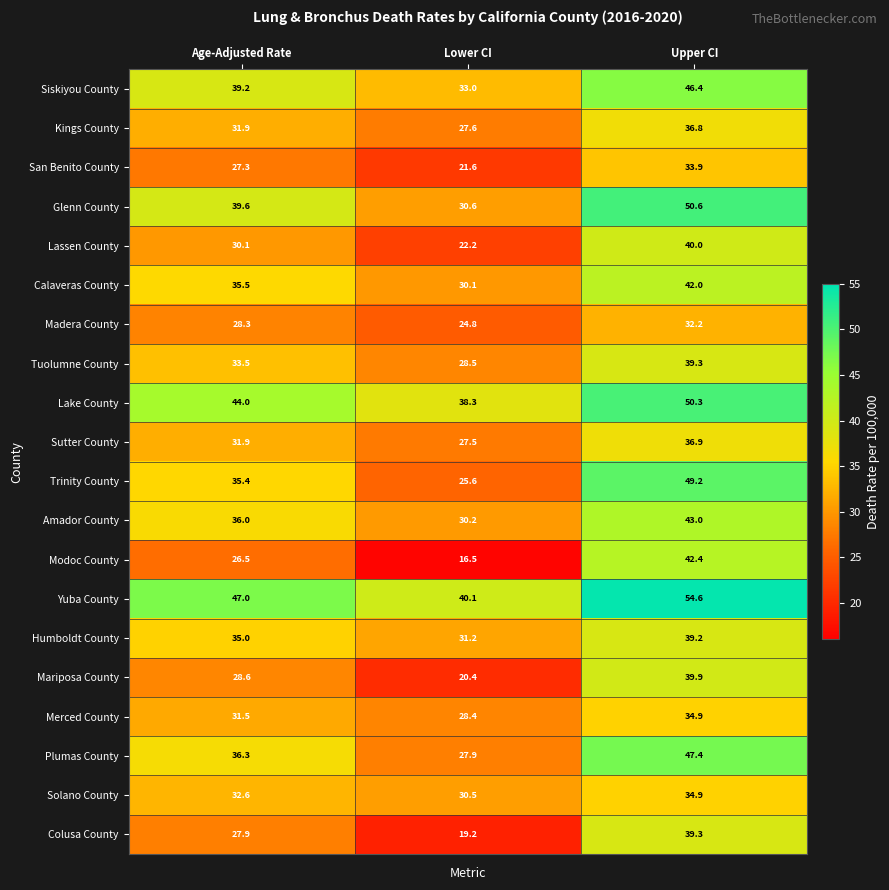

Which series changed the most between Age-Adjusted Rate and Upper CI?

Modoc County